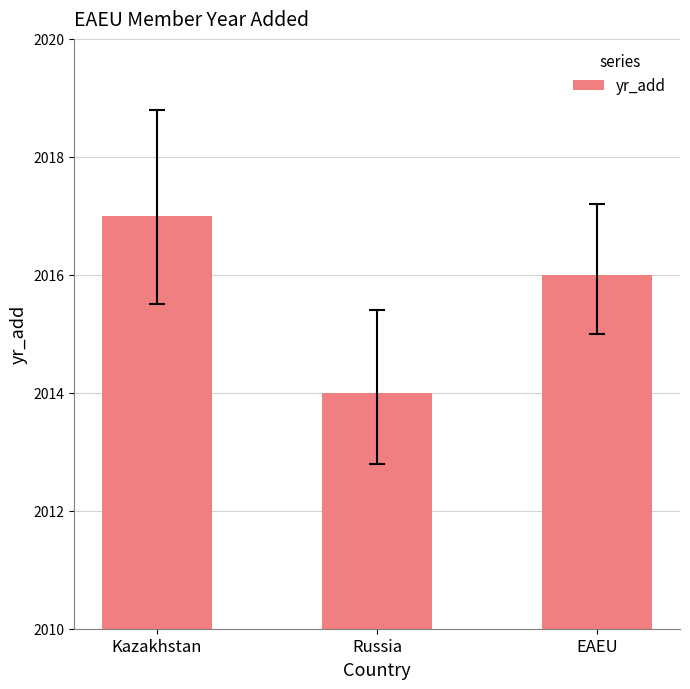

Between Kazakhstan and Russia, which is larger?

Kazakhstan